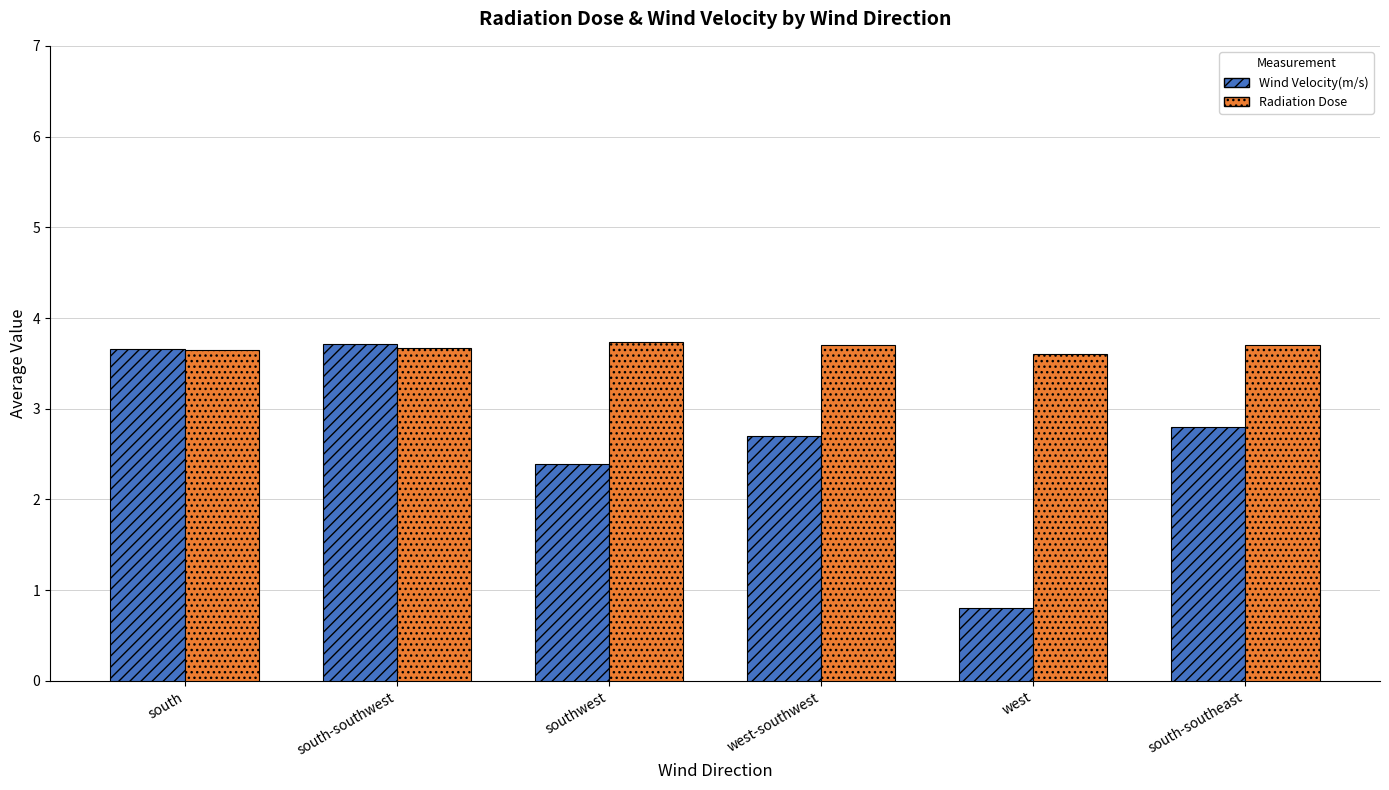

At how many categories does at least one series exceed 3?

6